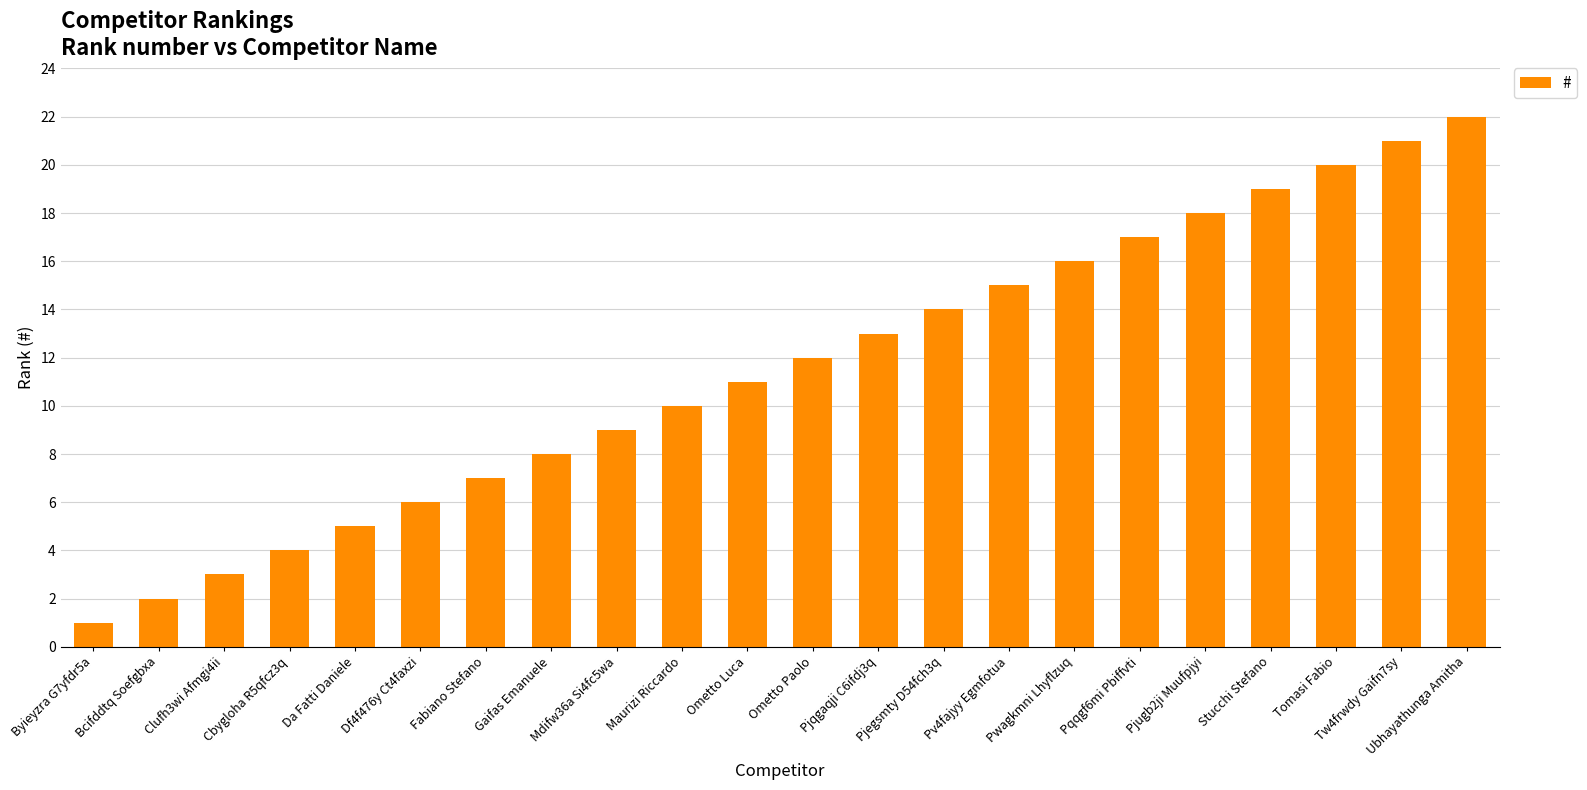

At which category does the chart reach its peak across all series?

Ubhayathunga Amitha